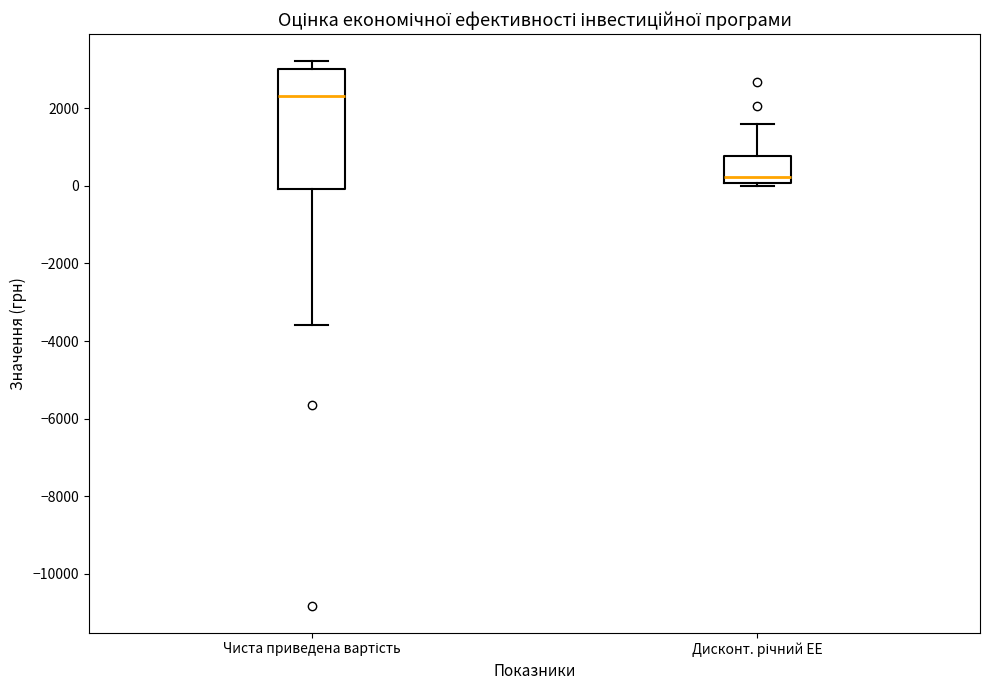

Reading left to right, transcribe this box plot: for each box, give where its median line is, the range the box spans, and where its two whiskers end, as read against the y-axis. The values are not printed on the chart, so give them approximately, as read against the axis.

Чиста приведена вартість: median 2400, box 0 to 3000, whiskers -3600 to 3200
Дисконт. річний ЕЕ: median 200, box 0 to 800, whiskers 0 (just below the box's lower edge) to 1600